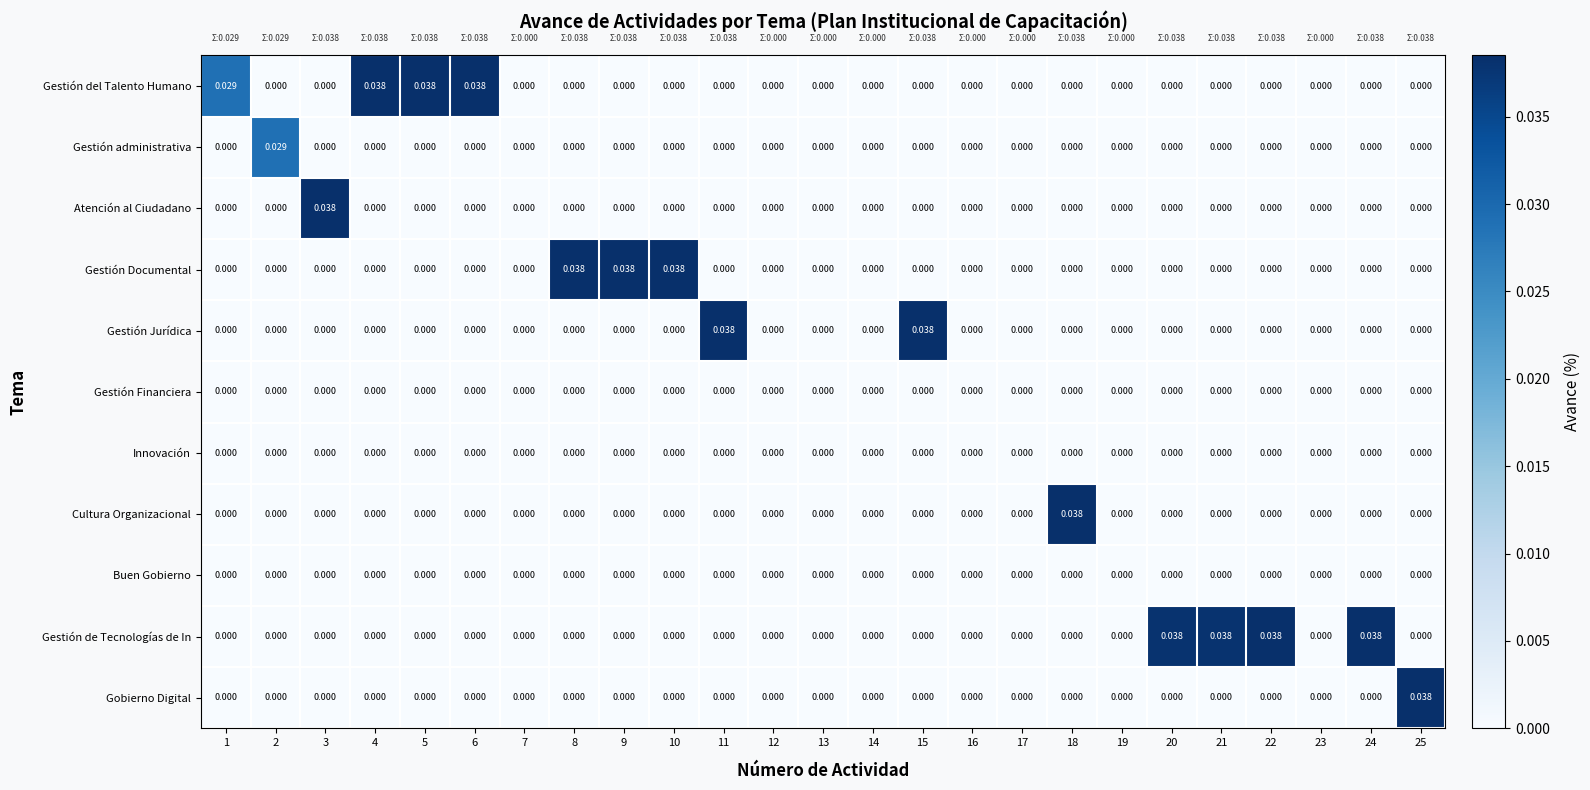

Between 14 and 15, which series saw the biggest shift?

Gestión Jurídica